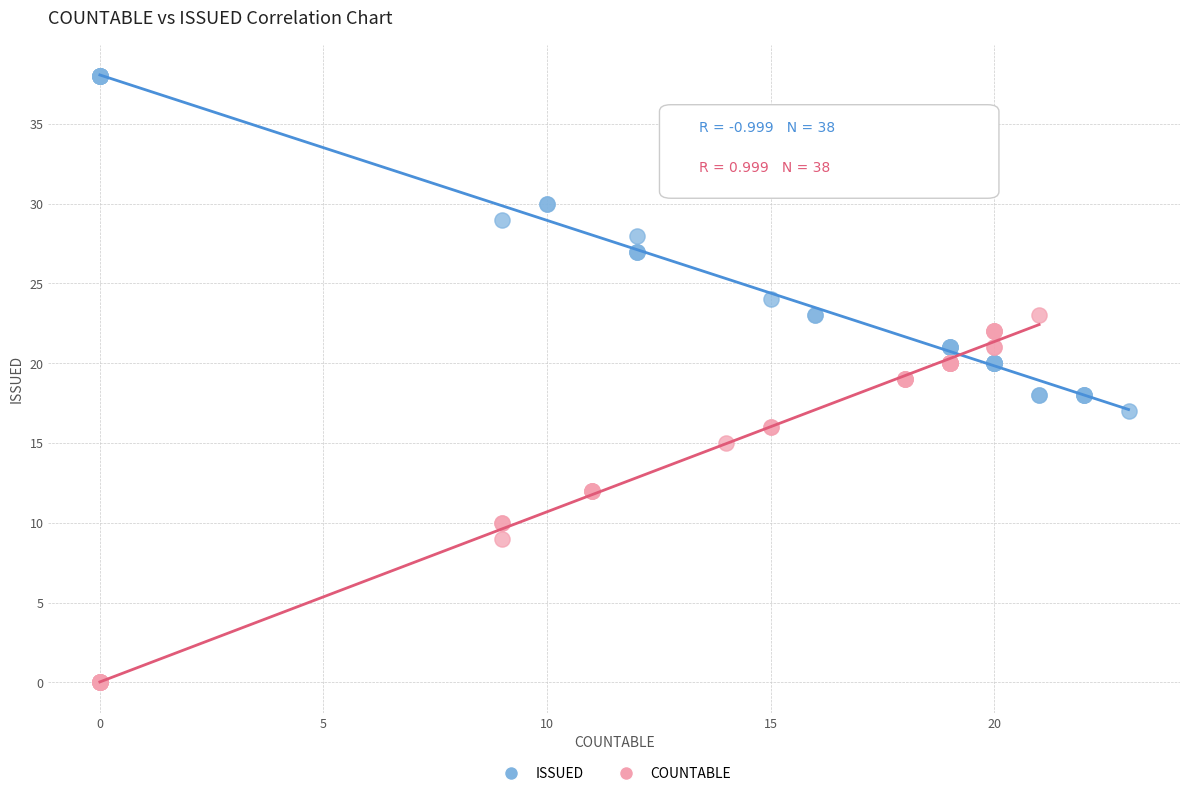

Which series contains the highest Y value?

ISSUED